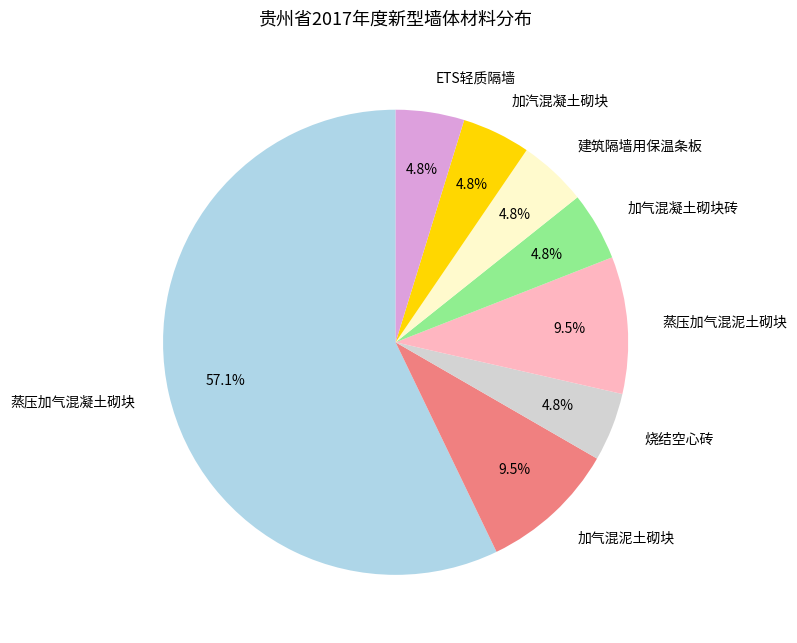

Do 蒸压加气混凝土砌块 and 蒸压加气混泥土砌块 together represent more than half of the pie?

Yes